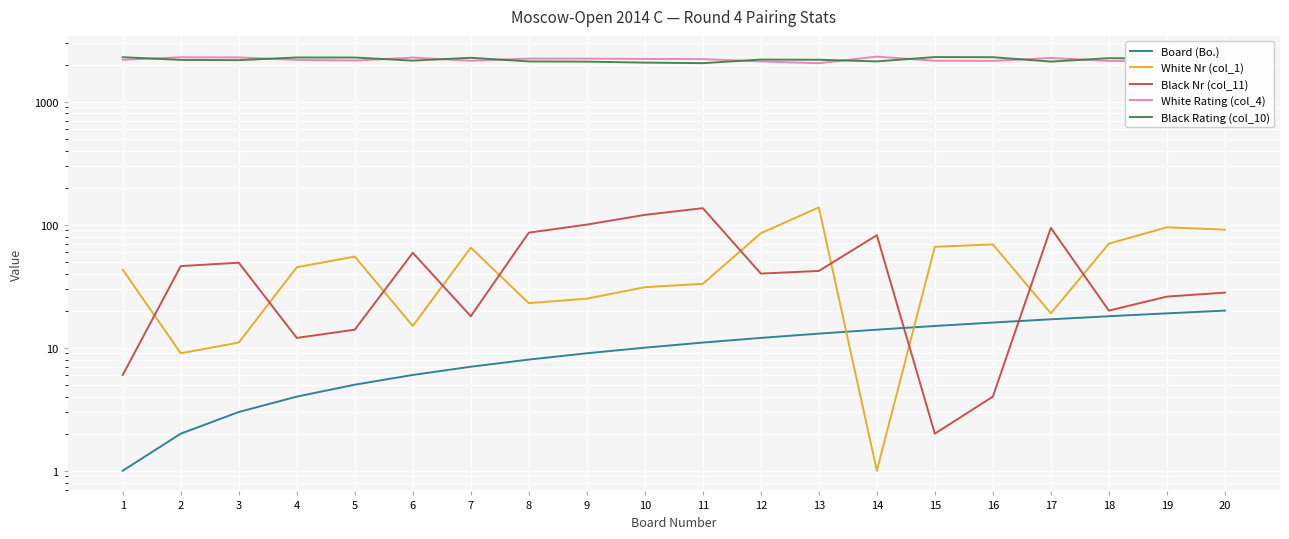

At which category does Black Rating (col_10) reach its first local peak?

4